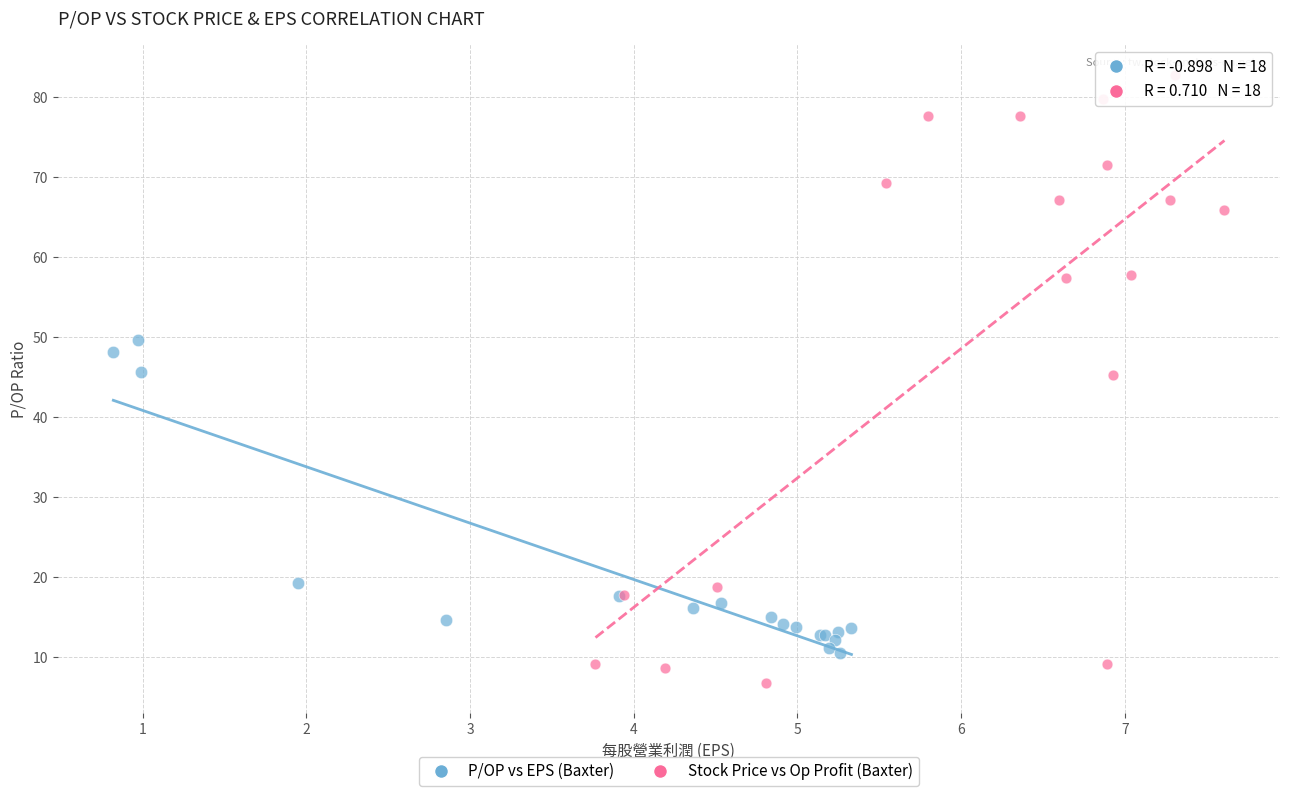

What are all the series names shown in the legend?

P/OP vs EPS (Baxter), Stock Price vs Op Profit (Baxter)